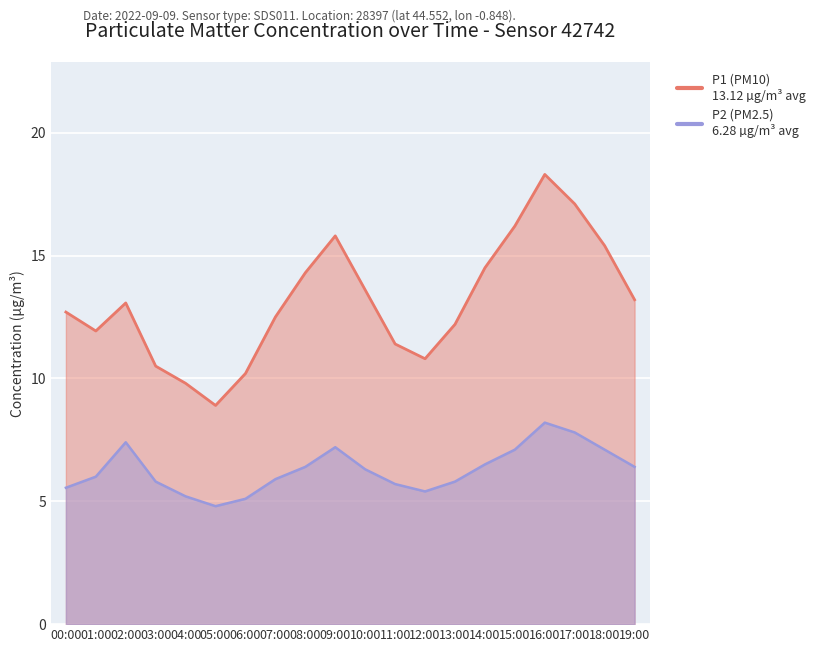

How many values in the P2 series are below 6?

9